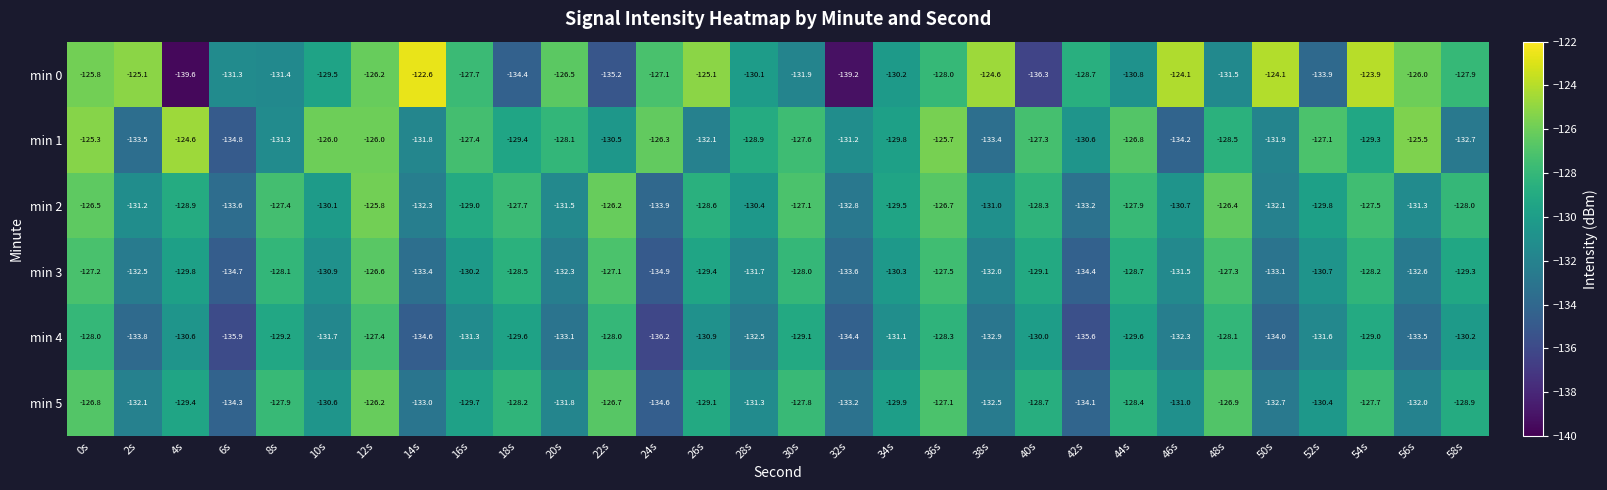

Is it true that min 2 equals -132.1 at 50s?

True